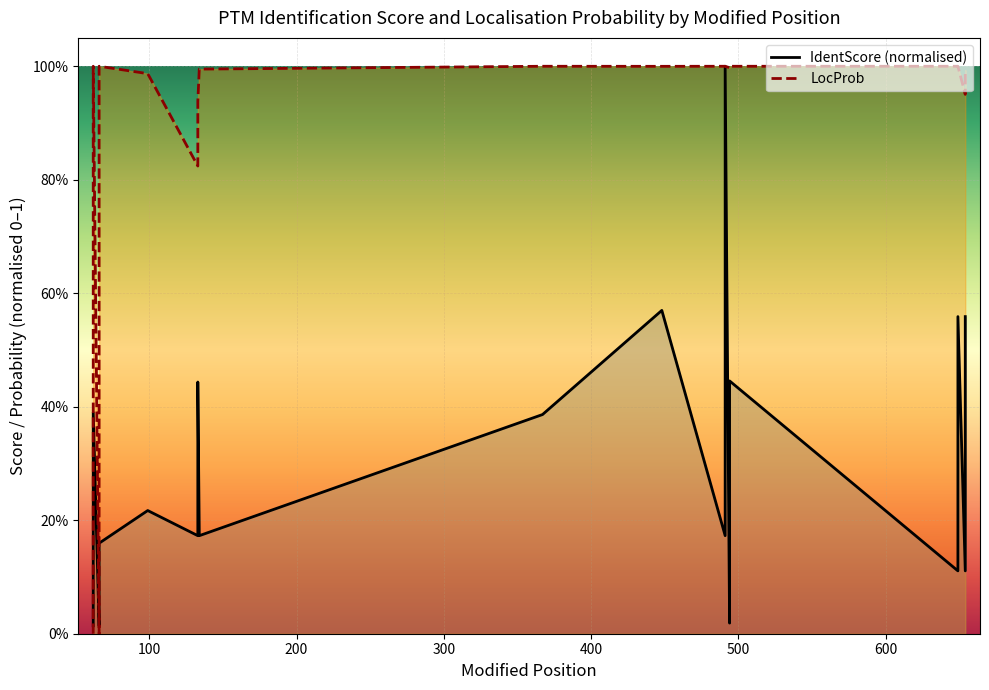

What is the sum of the values at 491 and 62?

1.0